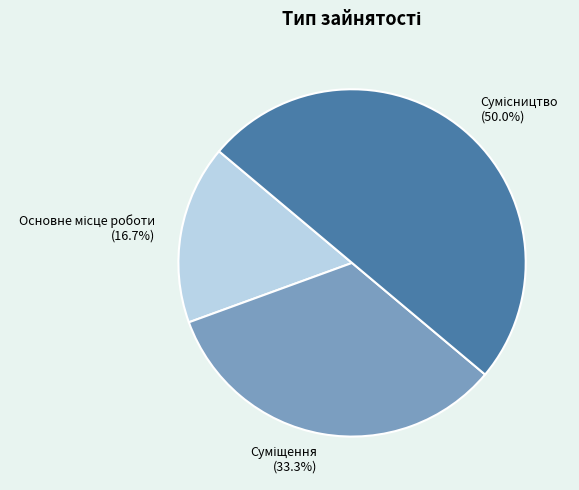

How many slices are in this pie chart?

3